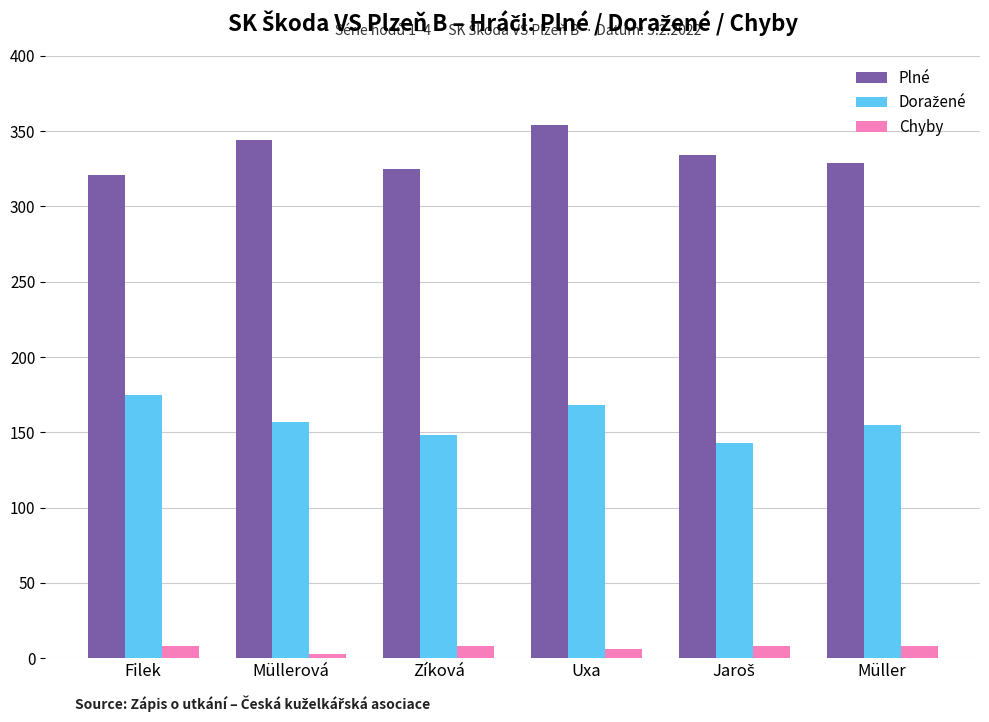

At which category does the chart reach its peak across all series?

Uxa